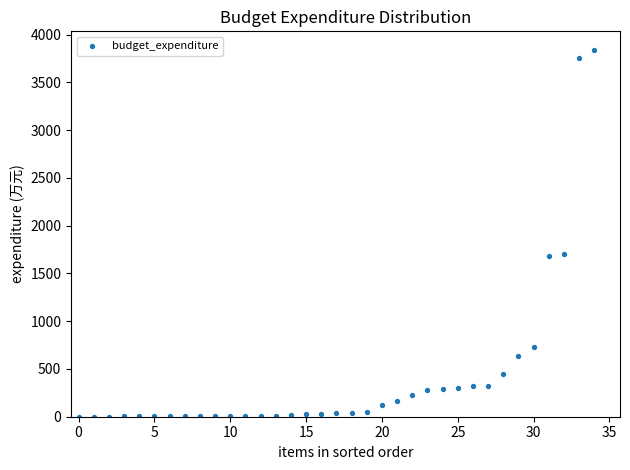

What is the range of Y values (max minus min)?

3842.5